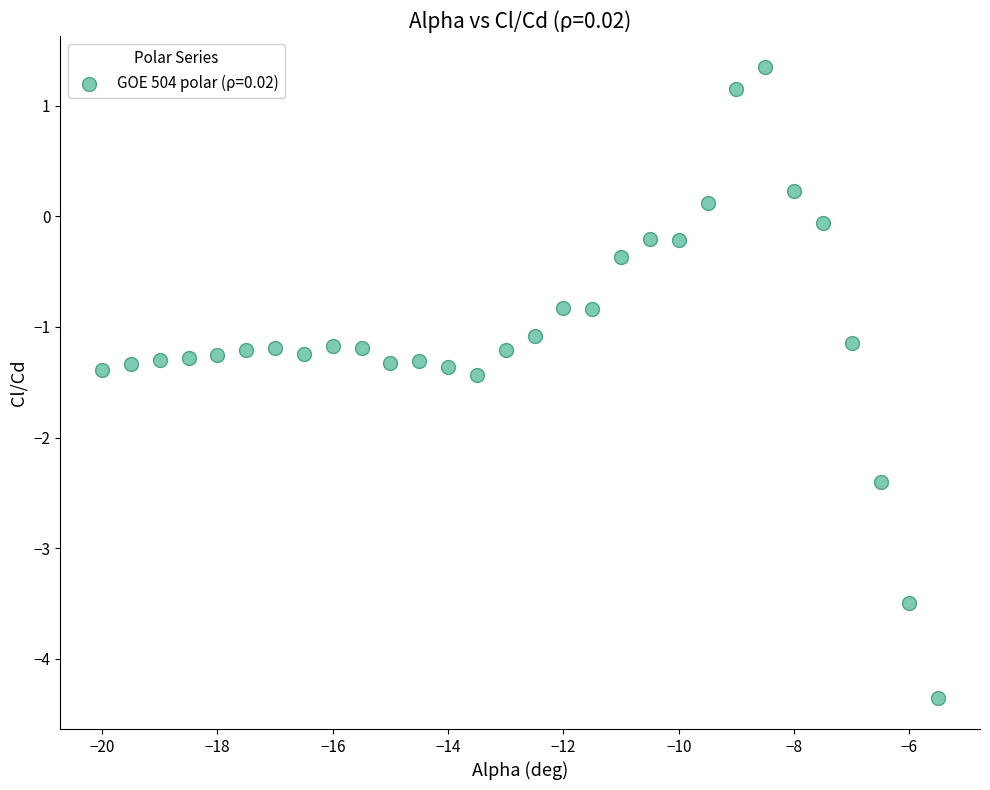

What is the range of Y values (max minus min)?

5.7